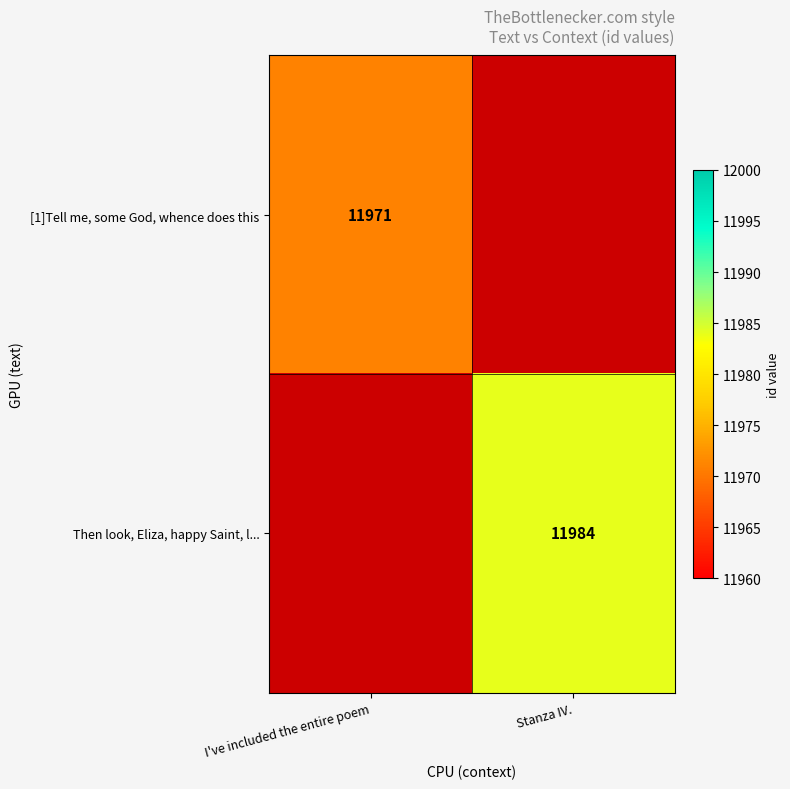

At Stanza IV., list the series in order from smallest to largest.

[1]Tell me, some God, whence does this, Then look, Eliza, happy Saint, l...